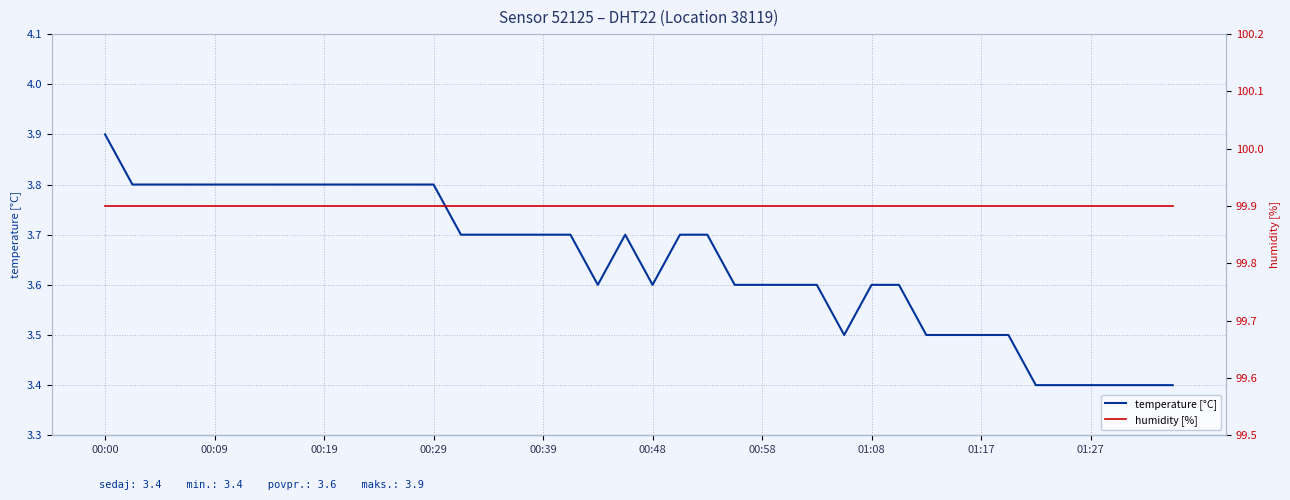

True or false: humidity [%] and temperature [°C] cross at least once.

False